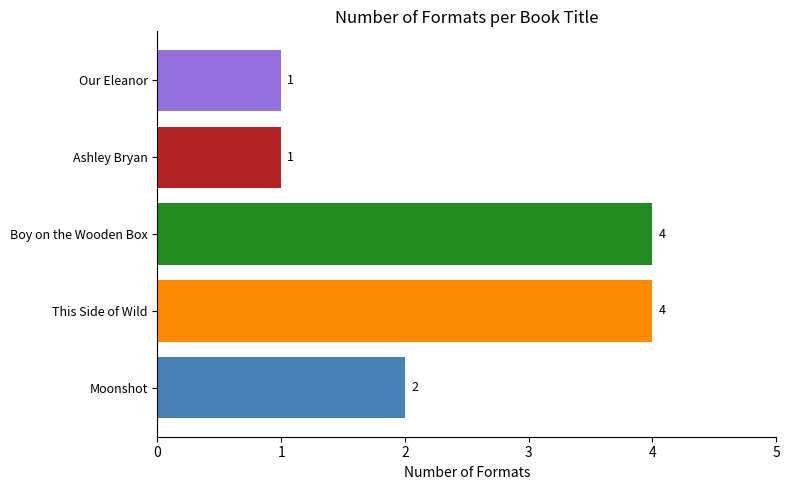

Where is the data nearest to the value 2?

Moonshot